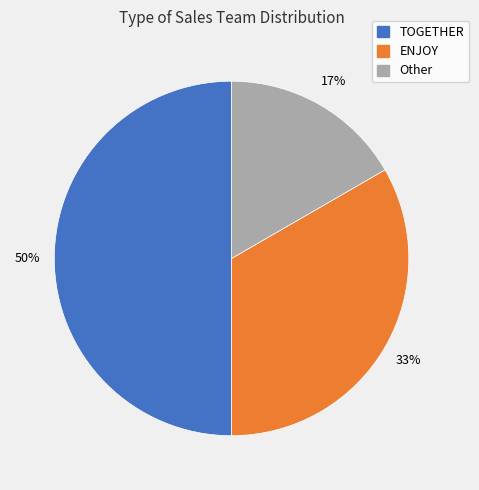

Combined, do Other and TOGETHER account for over 50%?

Yes